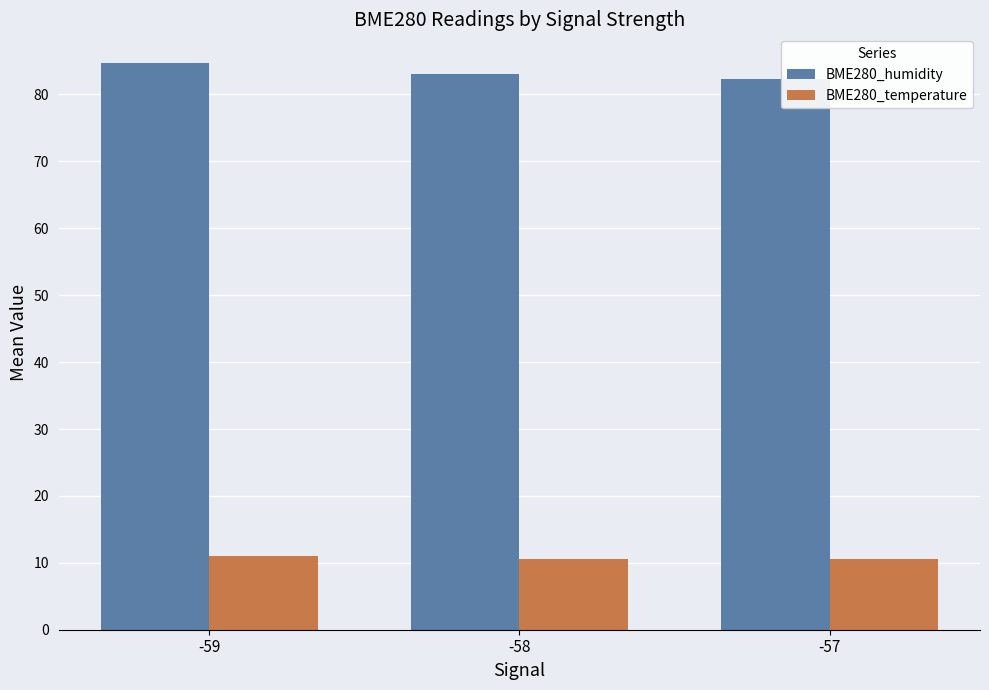

Rank the series by their maximum value, from highest to lowest.

BME280_humidity, BME280_temperature